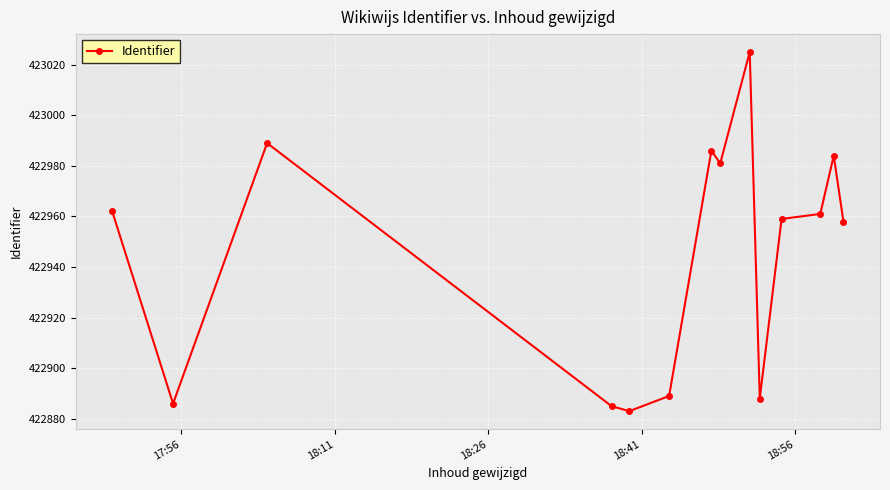

How many values are below 422961?

7